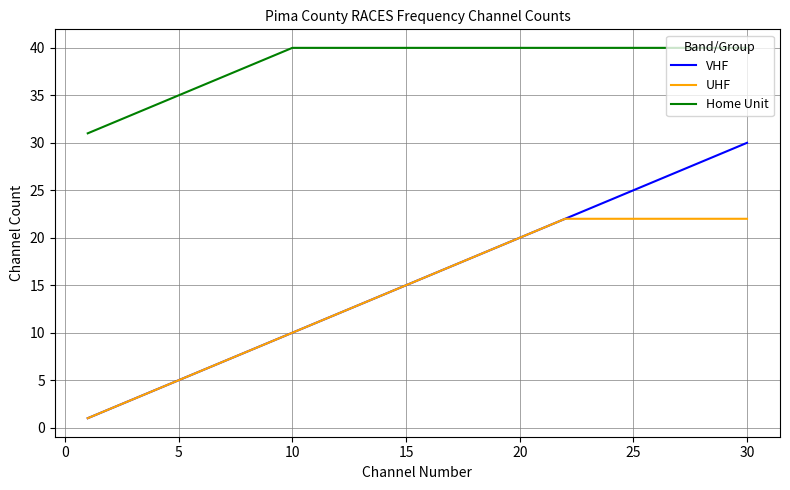

Reading right to left, what are all the values shown in this chart?

VHF: 30	29	28	27	26	25	24	23	22	21	20	19	18	17	16	15	14	13	12	11	10	9	8	7	6	5	4	3	2	1
UHF: 22	22	22	22	22	22	22	22	22	21	20	19	18	17	16	15	14	13	12	11	10	9	8	7	6	5	4	3	2	1
Home Unit: 40	40	40	40	40	40	40	40	40	40	40	40	40	40	40	40	40	40	40	40	40	39	38	37	36	35	34	33	32	31